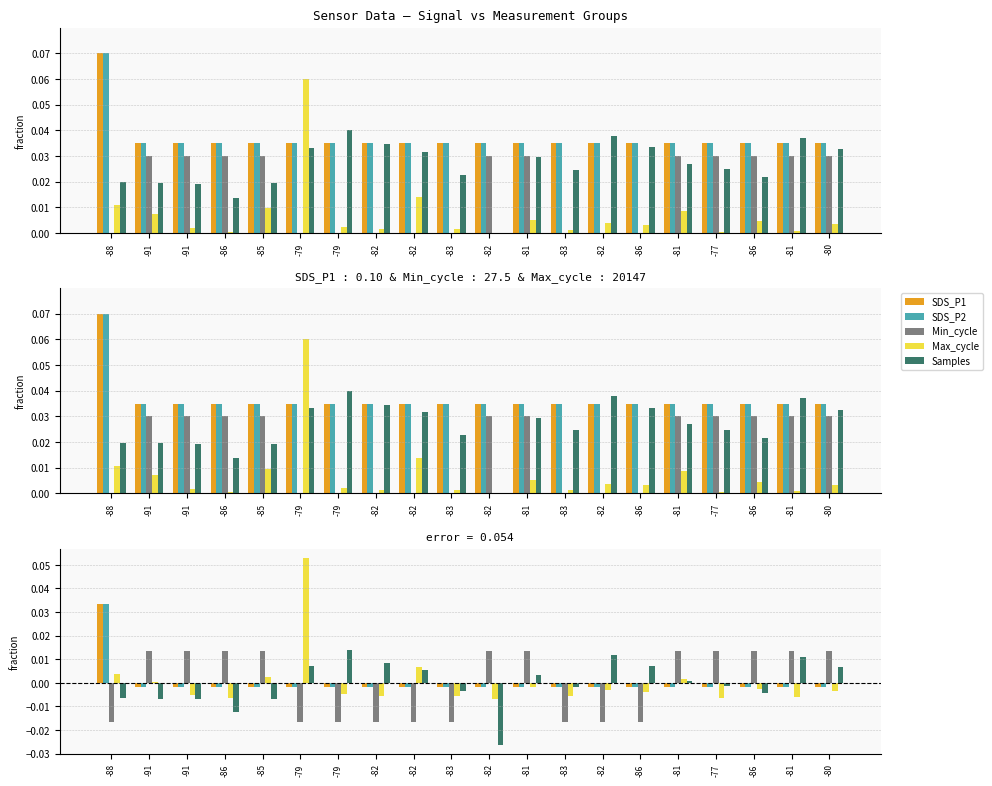

Rank the categories by SDS_P1 value from highest to lowest.

-88, -91, -91, -86, -85, -79, -79, -82, -82, -83, -82, -81, -83, -82, -86, -81, -77, -86, -81, -80